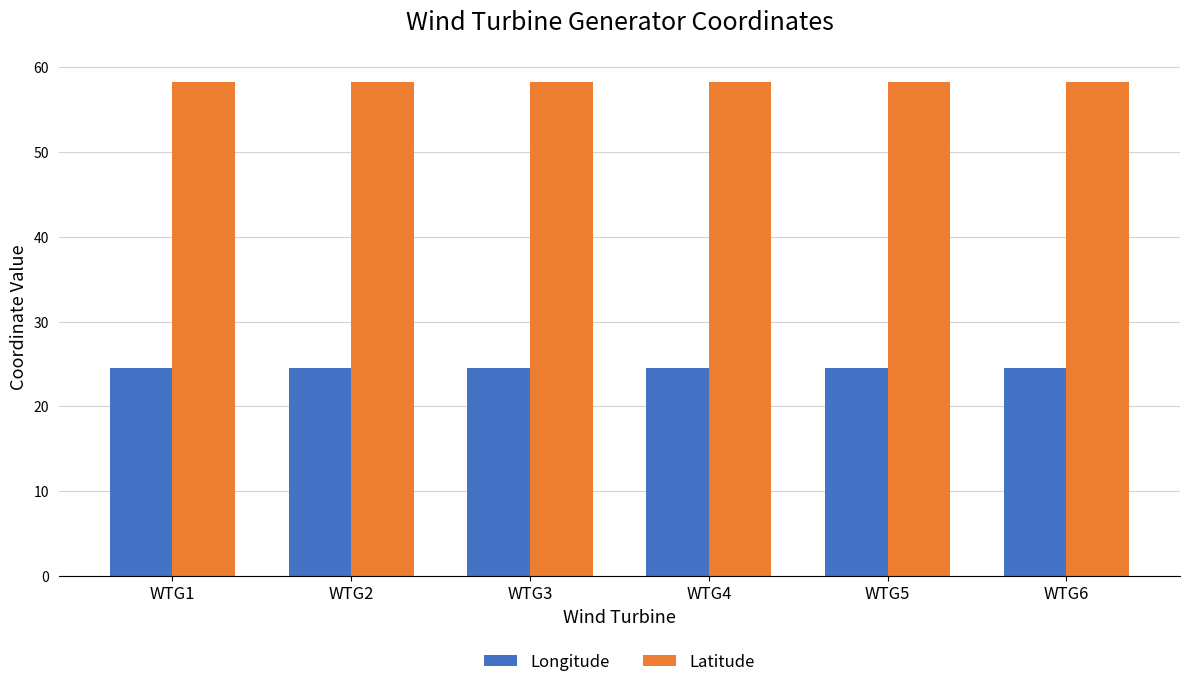

List the series in order of their peak value, highest first.

Latitude, Longitude